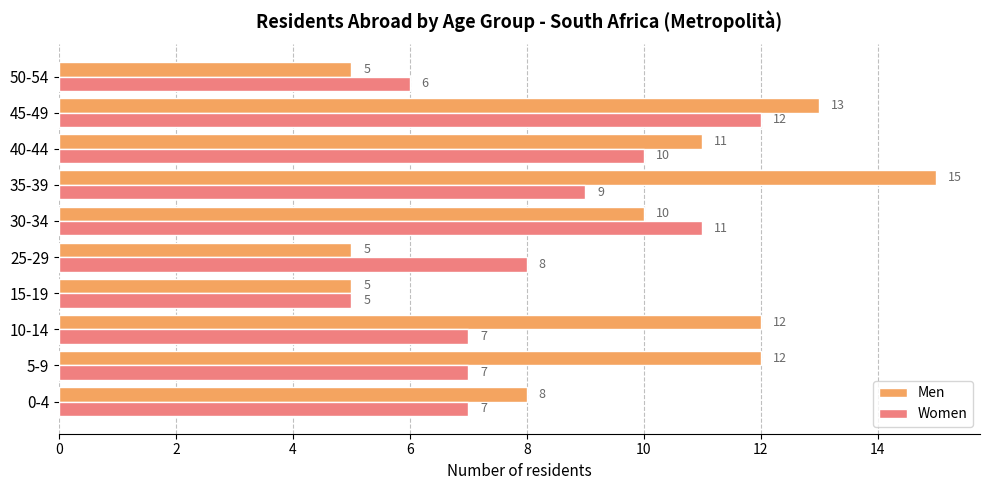

What is the difference between the maximum and minimum values in the Women series?

7